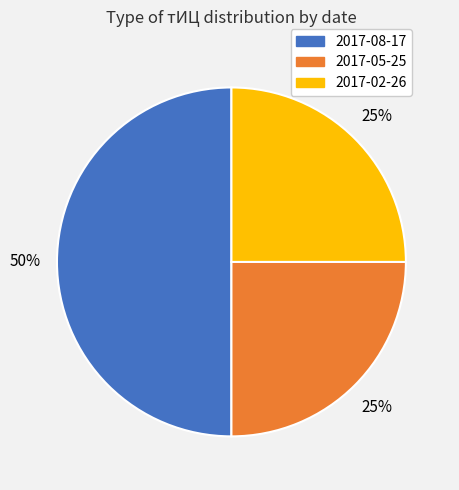

To the nearest percent, what is the average slice percentage?

33%